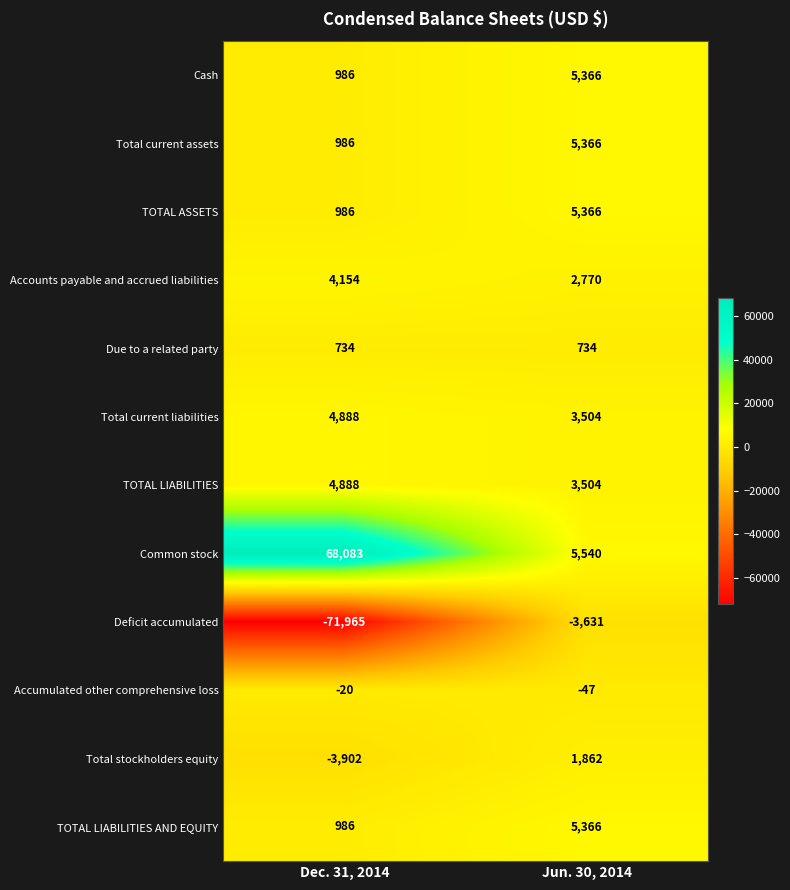

List the labels in order of TOTAL LIABILITIES value, smallest first.

Jun. 30, 2014, Dec. 31, 2014